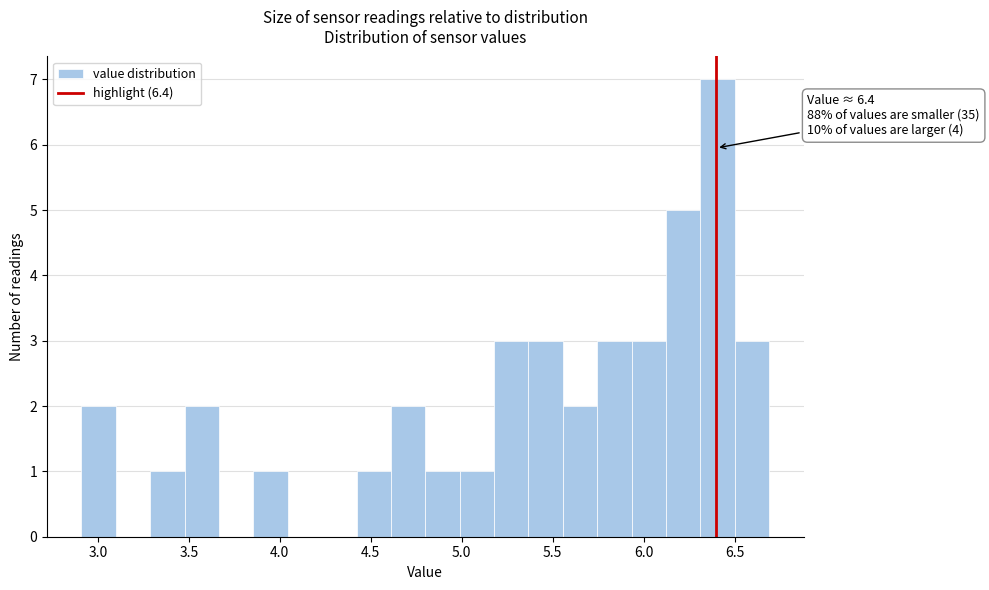

Around what value on the x-axis is the tallest bar? Give the approximate position of its centre, as read against the axis.

6.40